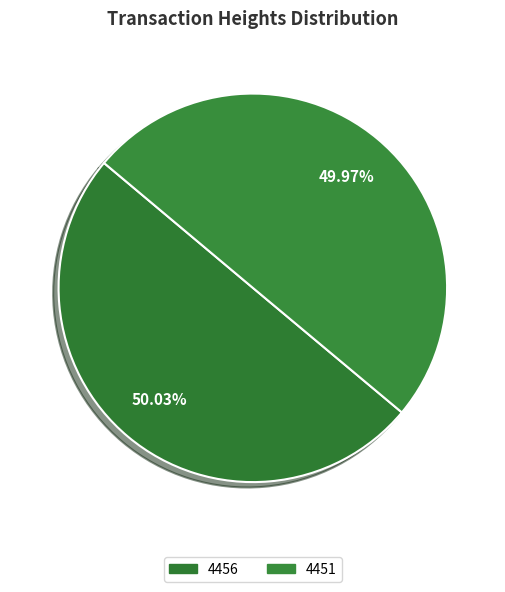

Count the number of slices in the pie.

2